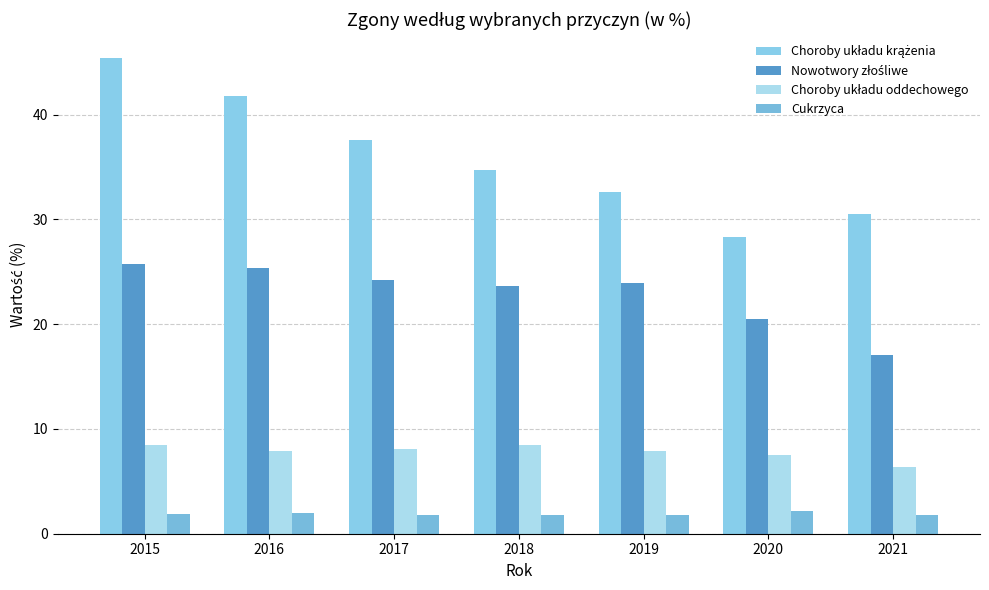

What is the average value of the Choroby układu oddechowego series?

7.8